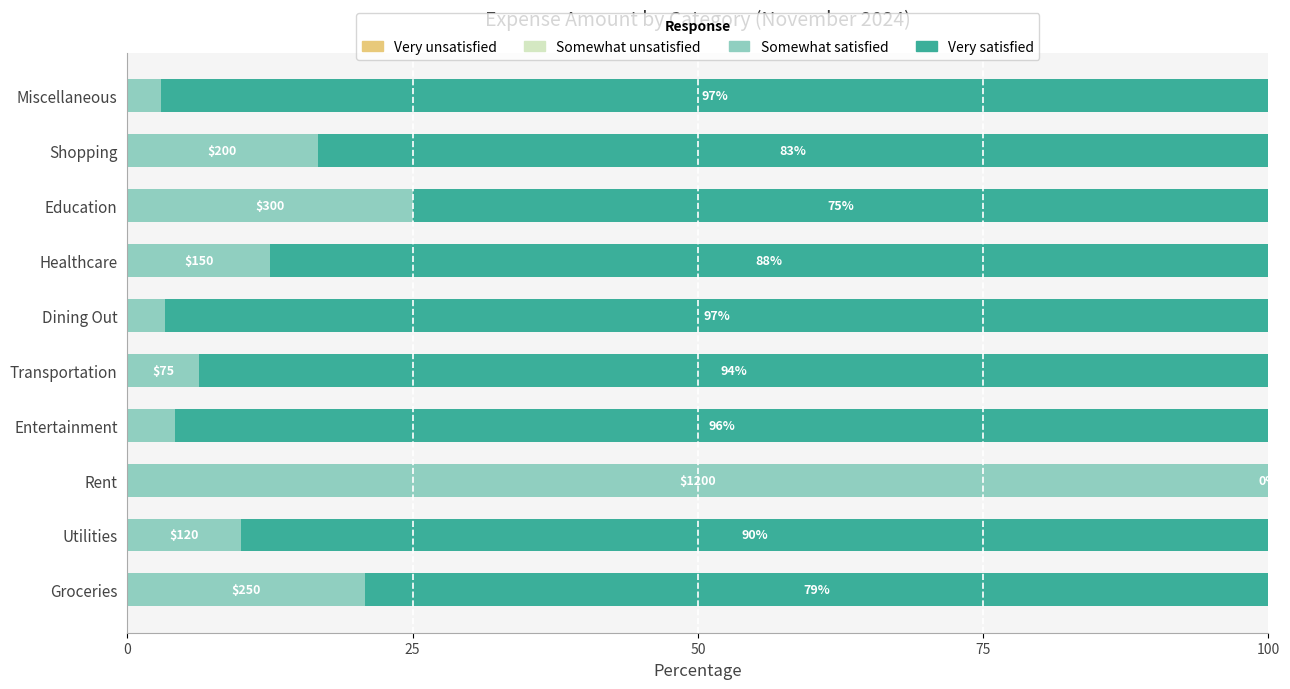

Where is Somewhat satisfied nearest to the value 51?

Education